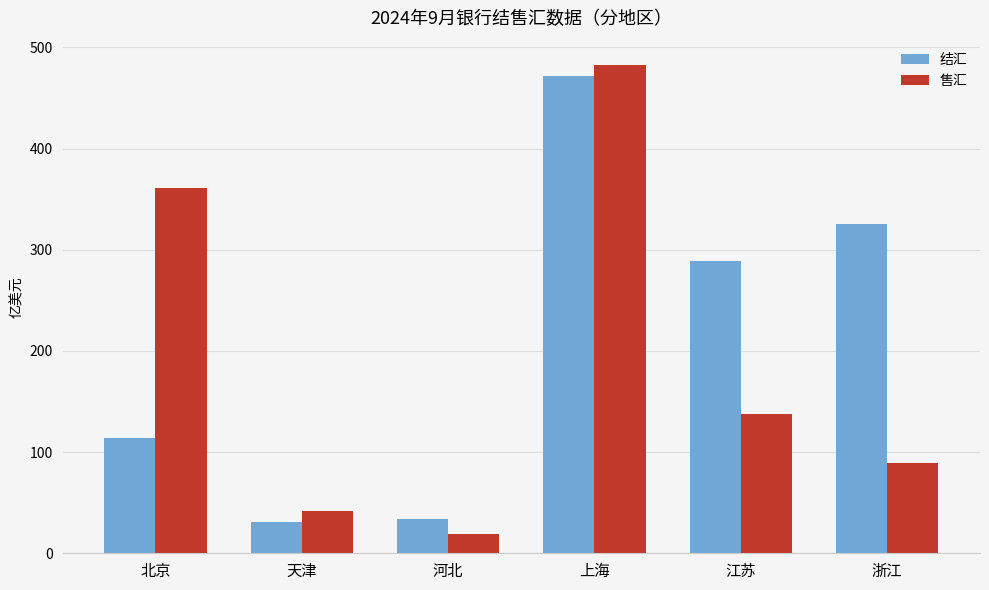

At 浙江, list the series in order from smallest to largest.

售汇, 结汇